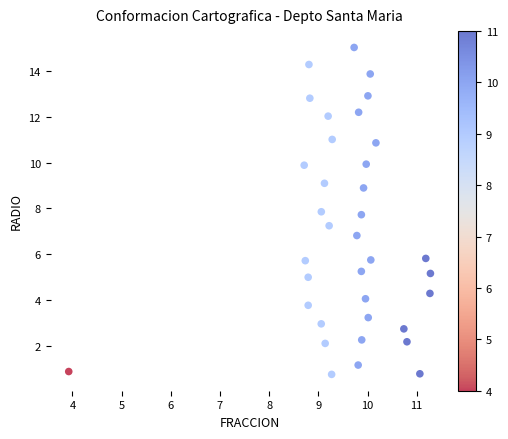

What is the range of Y values (max minus min)?

14.3